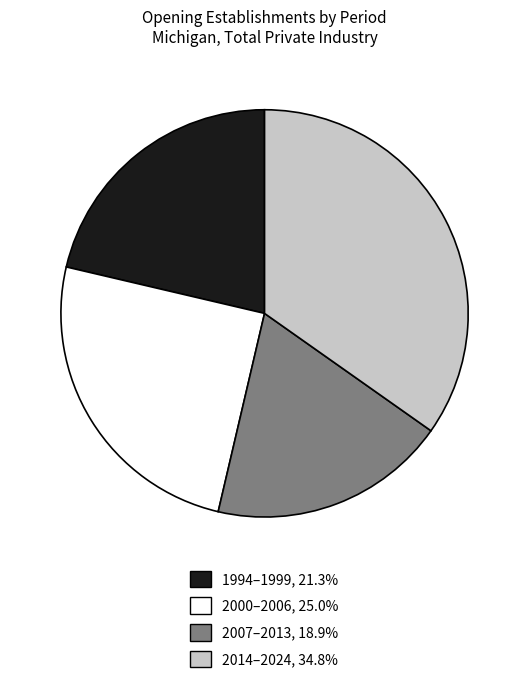

Is there any slice that represents more than half of the pie?

No